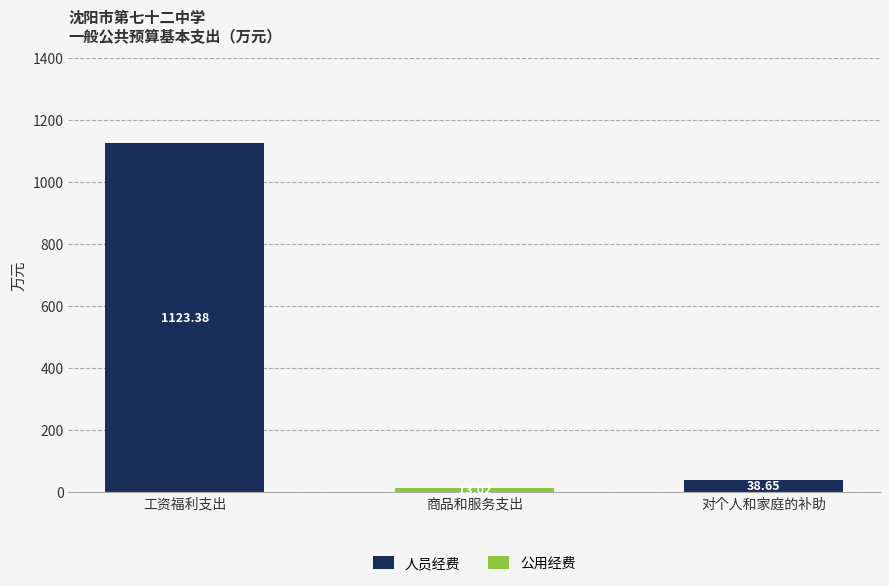

At which category is the sum across all series the highest?

工资福利支出